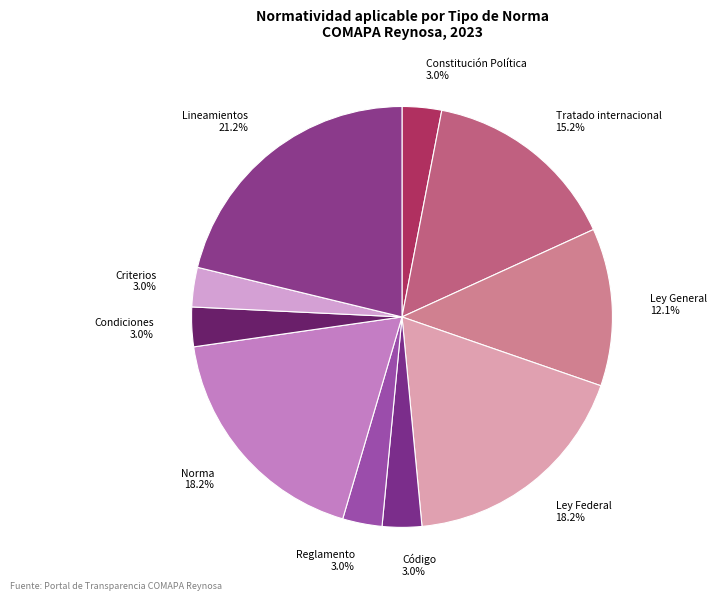

To the nearest percent, what is the combined percentage of Código and Ley Federal?

21%